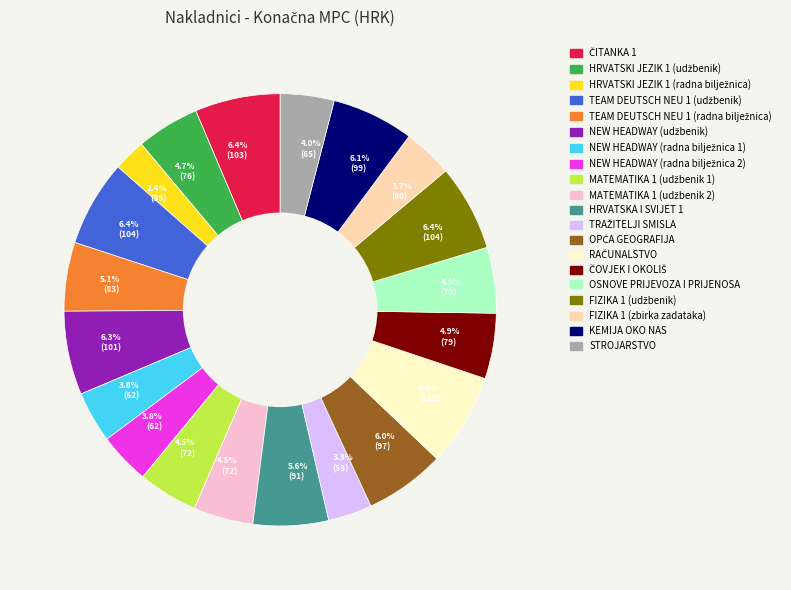

Does any single category account for the majority?

No